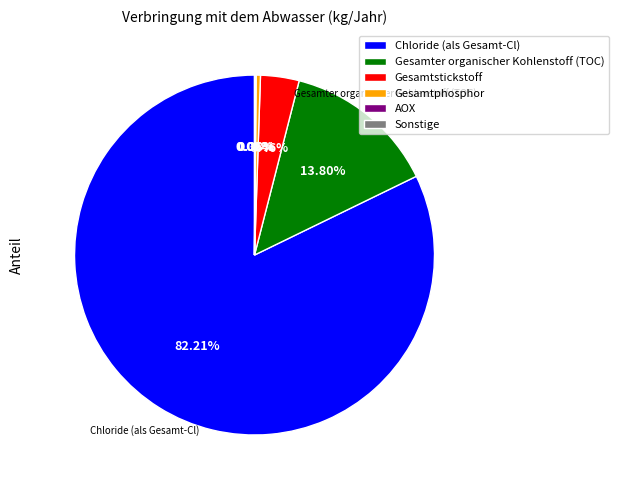

Which slice is the largest?

Chloride (als Gesamt-Cl)